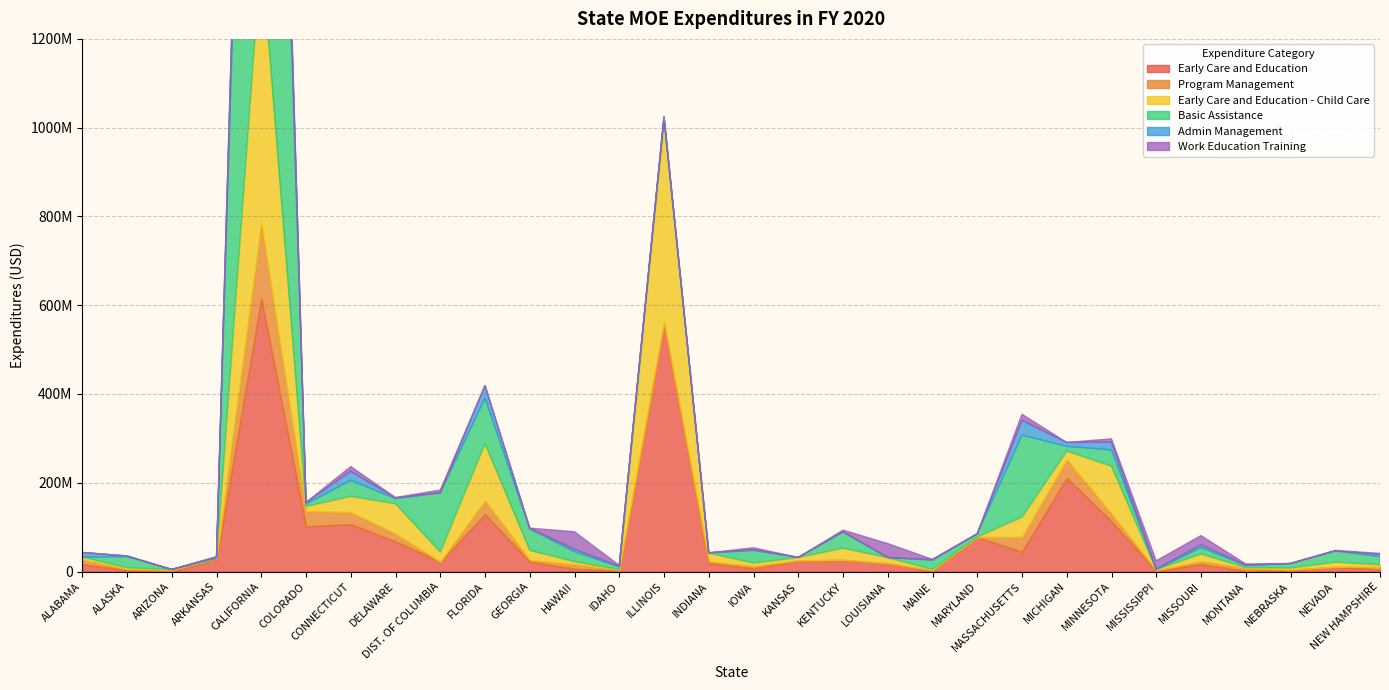

List the series in order of their peak value, highest first.

Basic Assistance, Early Care and Education, Early Care and Education - Child Care, Program Management, Admin Management, Work Education Training